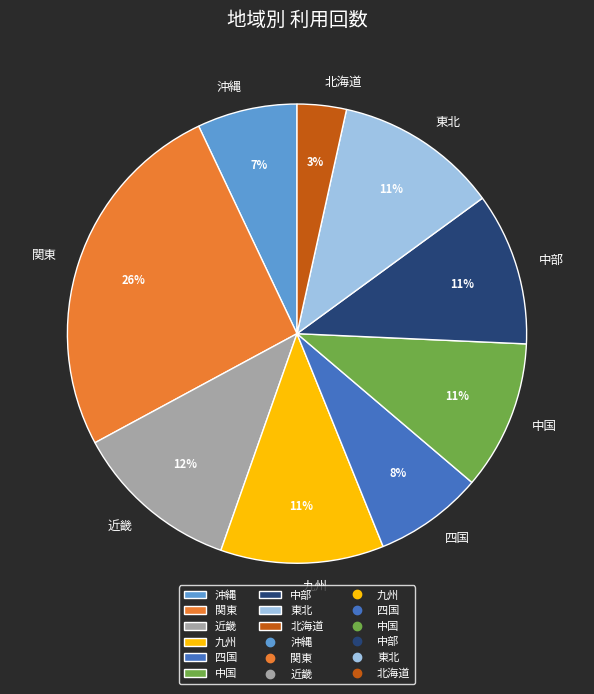

Which category has the smallest portion of the pie?

北海道